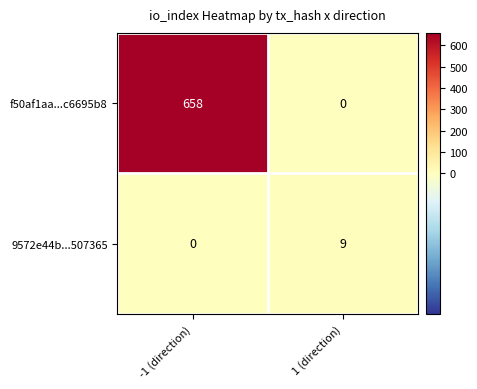

Reading right to left, what are all the values shown in this chart?

f50af1aa...c6695b8: 0	658
9572e44b...507365: 9	0